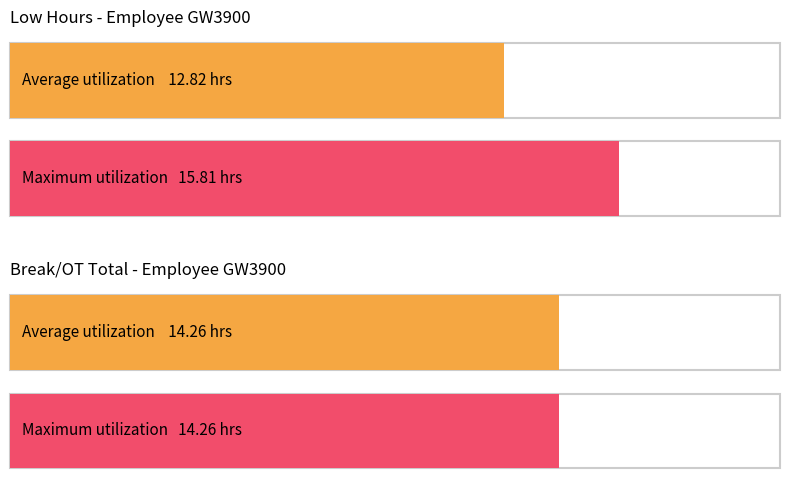

The Low series shows 8.0 at 8-Fri. True or false?

False